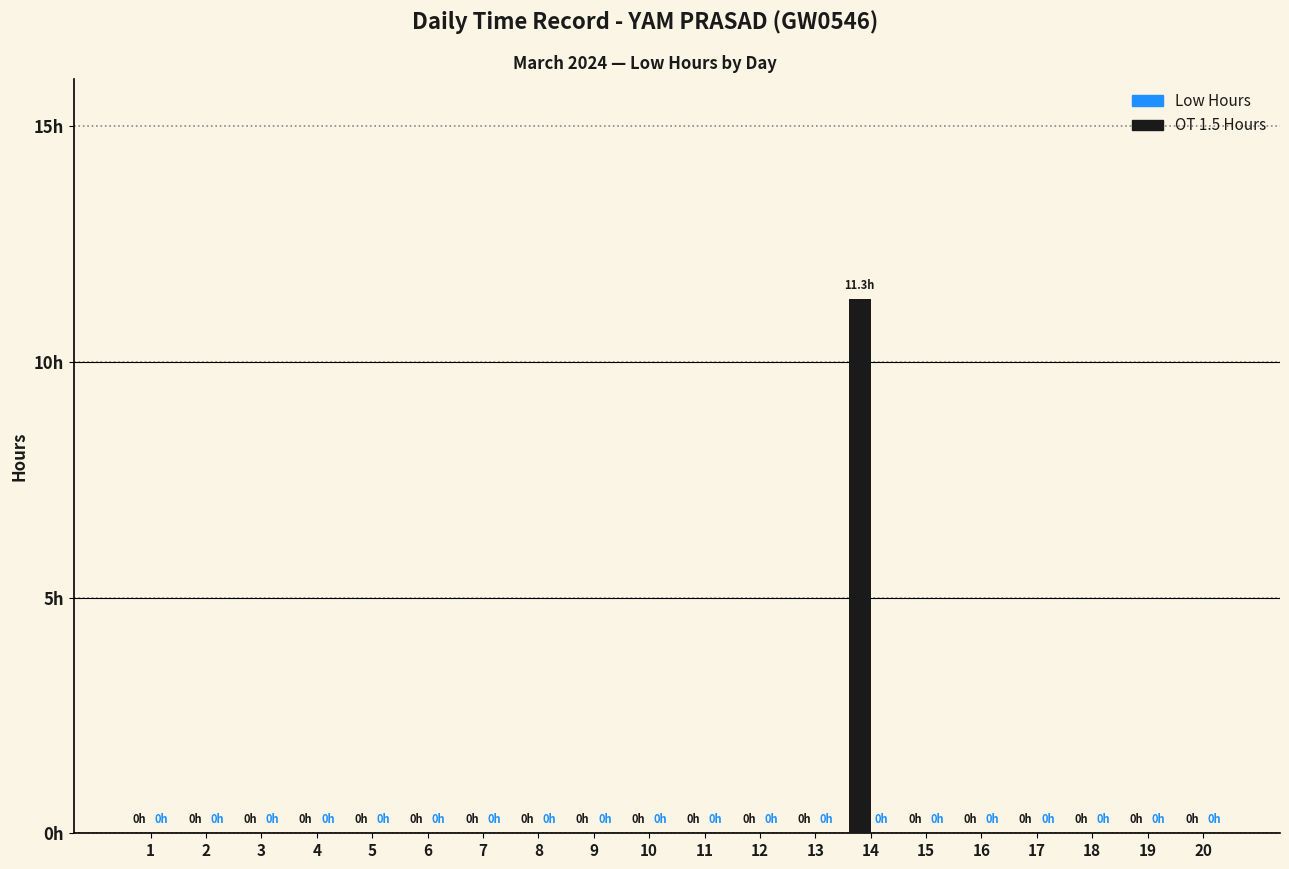

What is the maximum value shown in the chart?

11.3